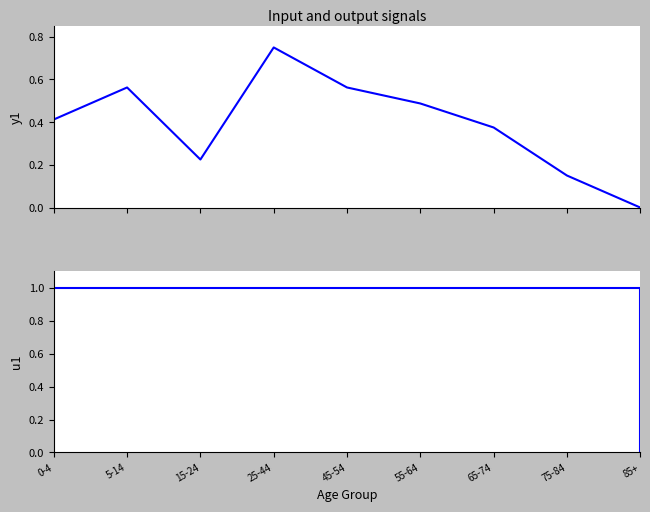

Is the value of Australia (Males) at 5-14 greater than the value of Total (step) at 65-74?

No